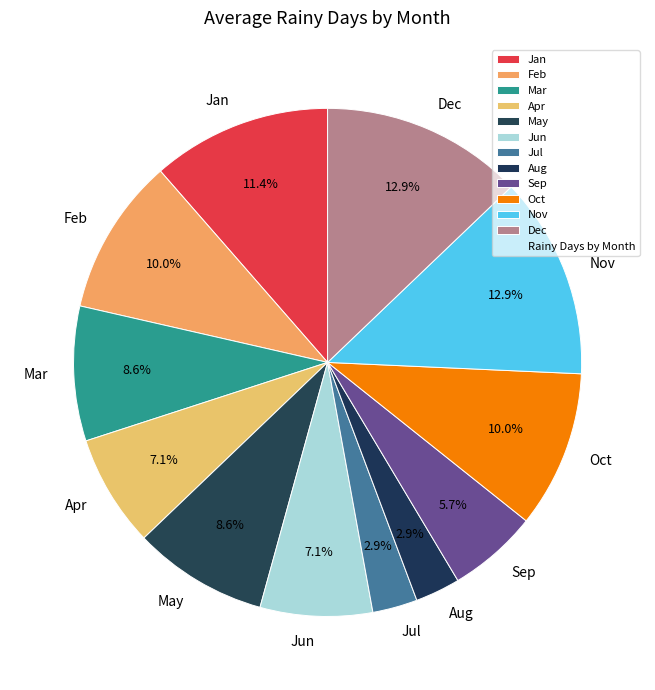

Between Feb and Apr, which is larger?

Feb